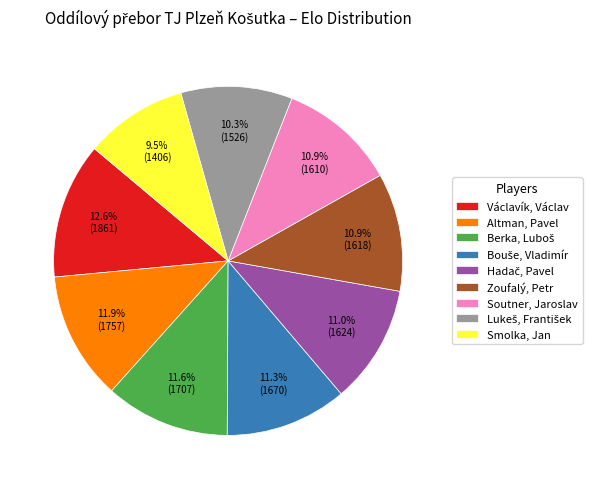

Is there a majority slice in this chart?

No